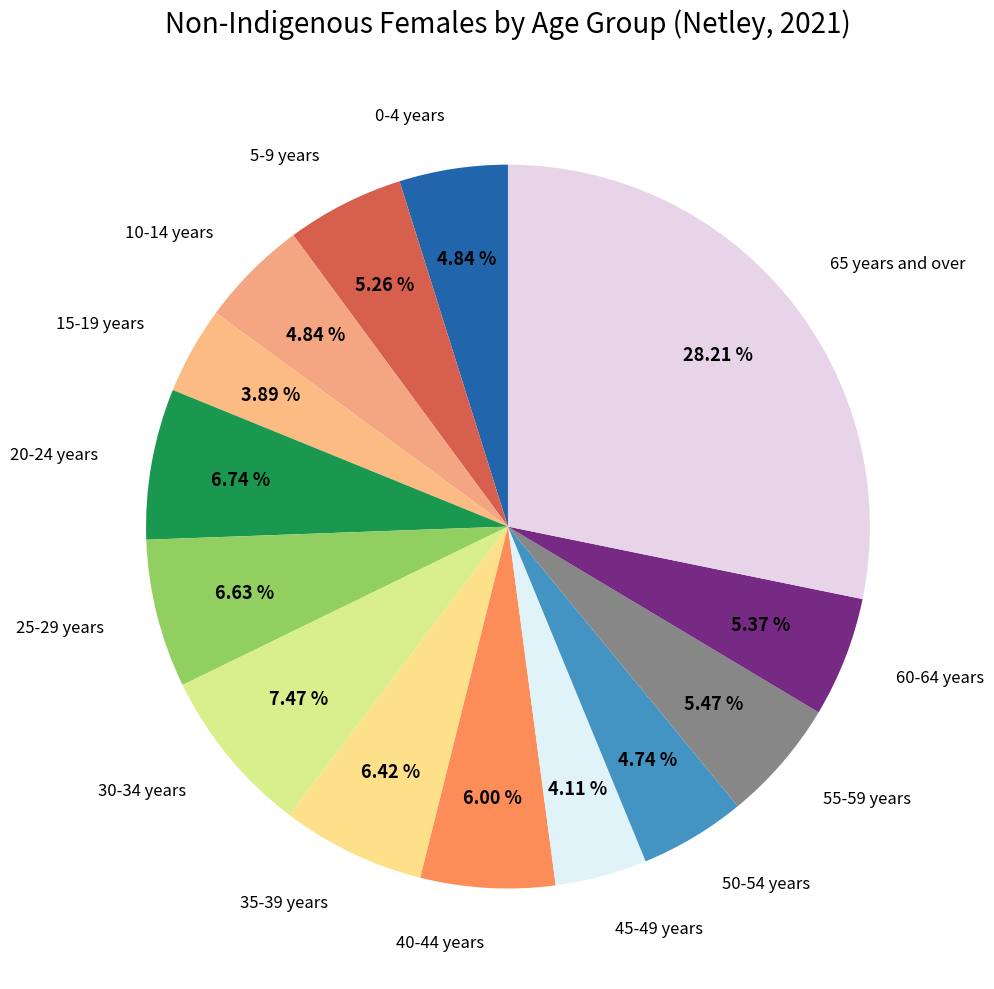

To the nearest percent, what percentage of the pie is 15-19 years?

4%